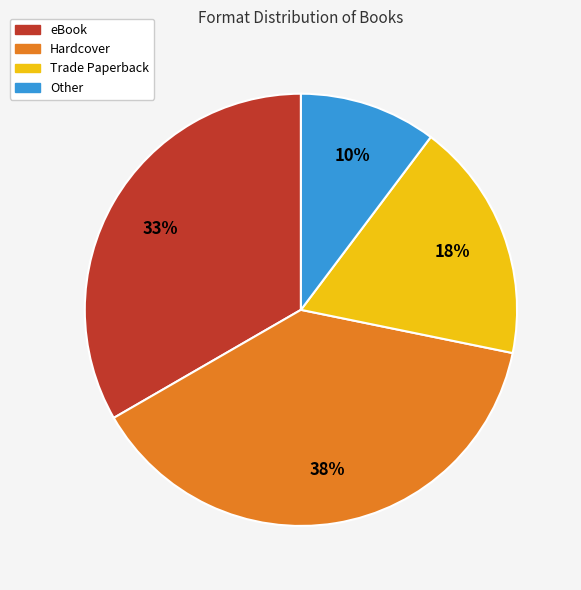

To the nearest percent, what is the average slice percentage?

25%